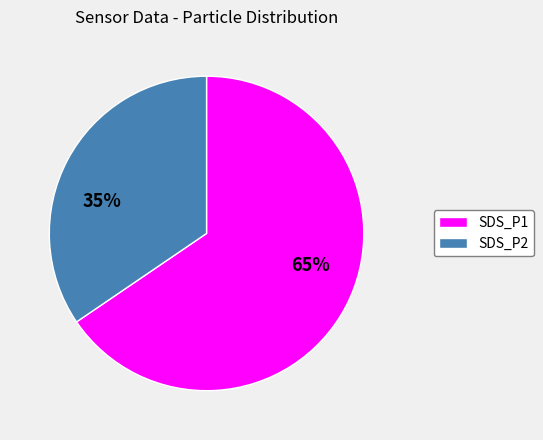

How many segments does this pie chart have?

2